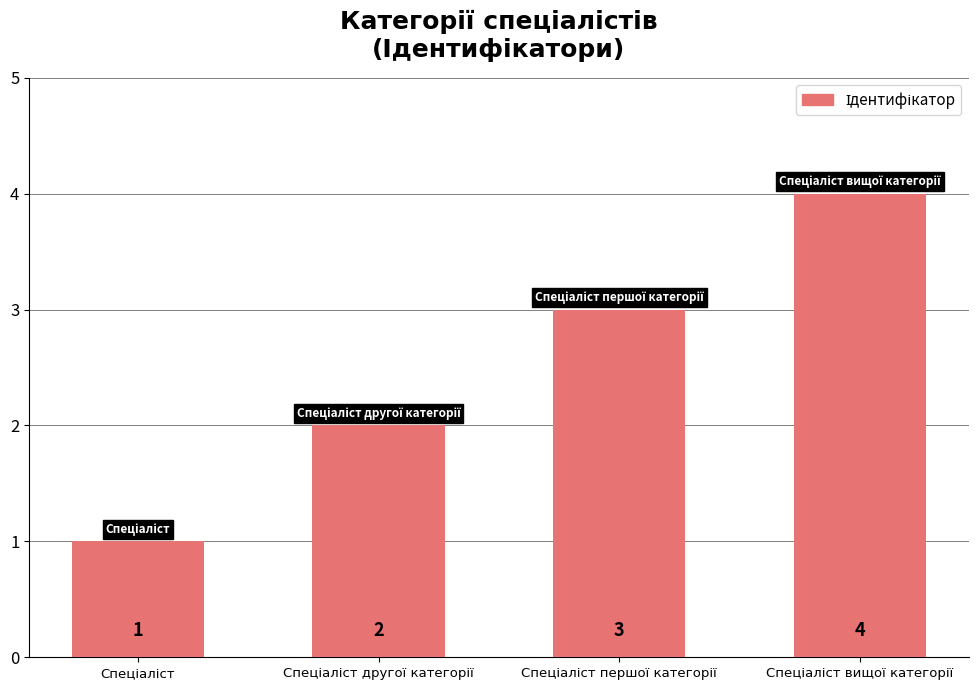

Count the values in the range 2 to 4.

3